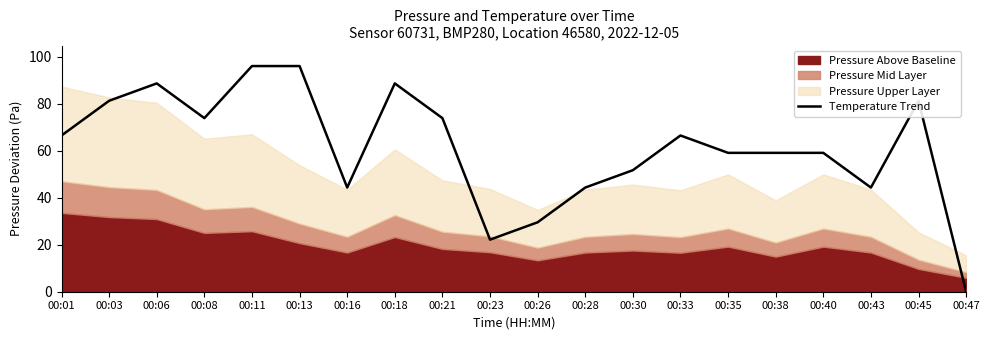

How many points are higher than both their immediate neighbors (excluding endpoints)?

4